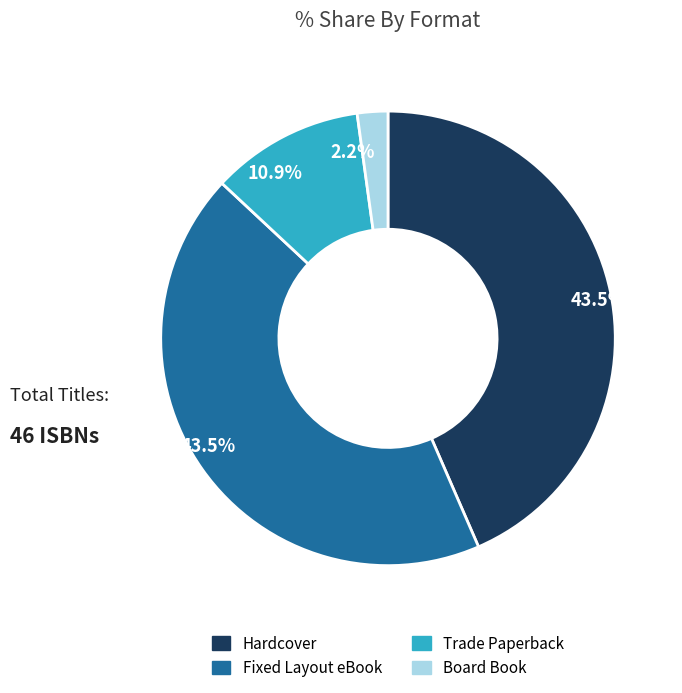

Which has a higher value, Hardcover or Trade Paperback?

Hardcover